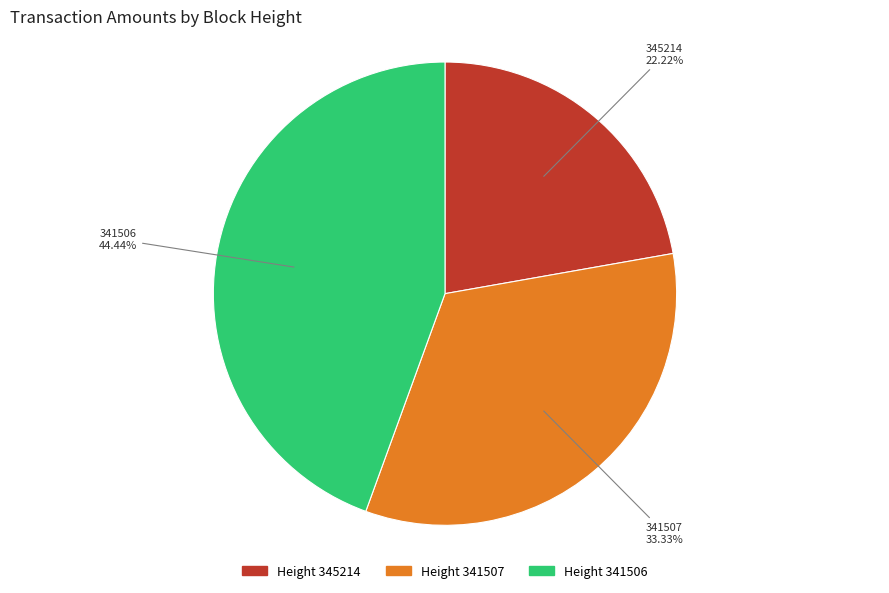

To the nearest percent, what is the difference between the 341507 and 341506 slice percentages?

11%